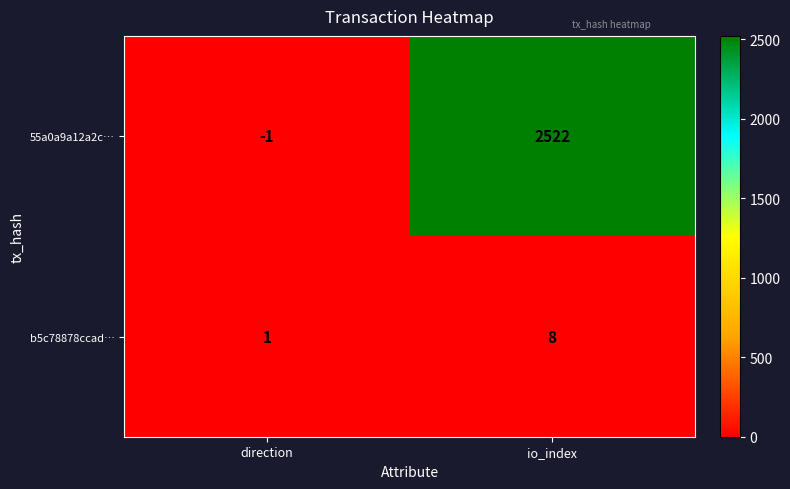

Where is 55a0a9a12a2c… nearest to the value 1260?

direction